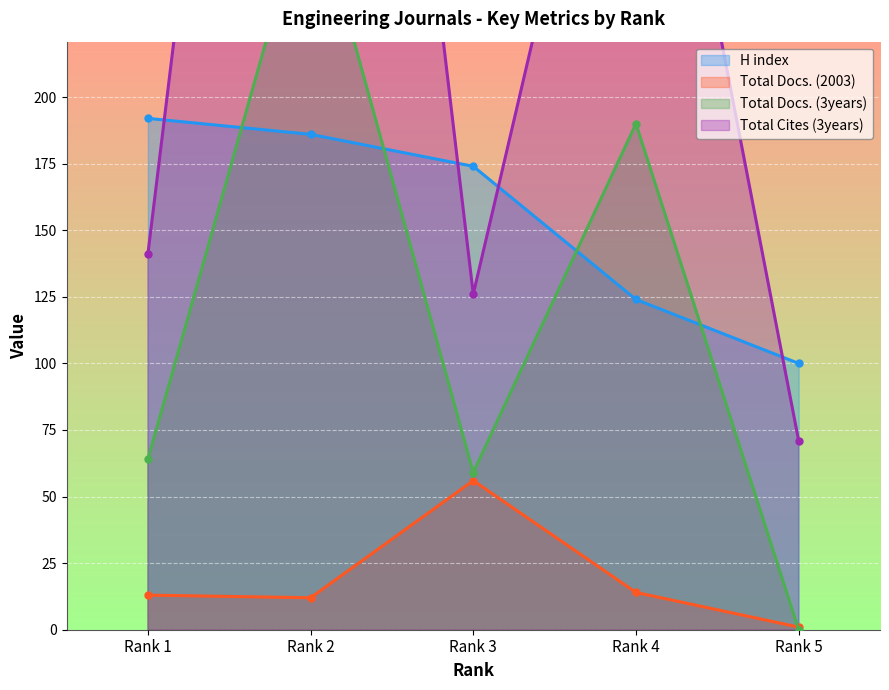

True or false: Total Cites (3years) and Total Docs. (2003) intersect in this chart.

False